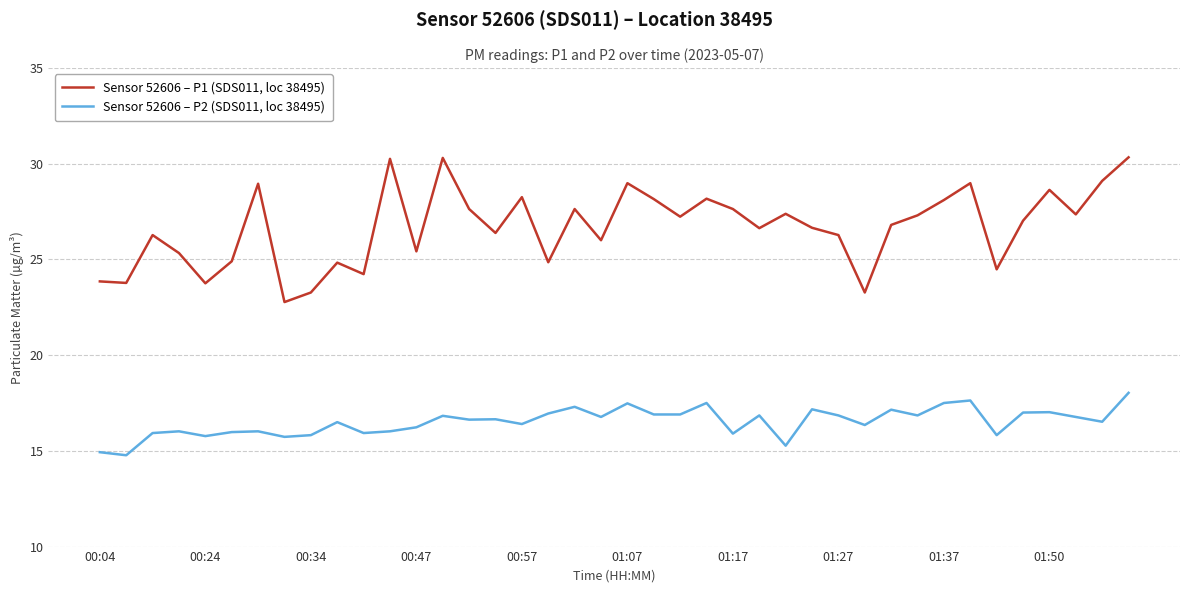

True or false: Sensor 52606 – P2 (SDS011, loc 38495) and Sensor 52606 – P1 (SDS011, loc 38495) intersect in this chart.

False